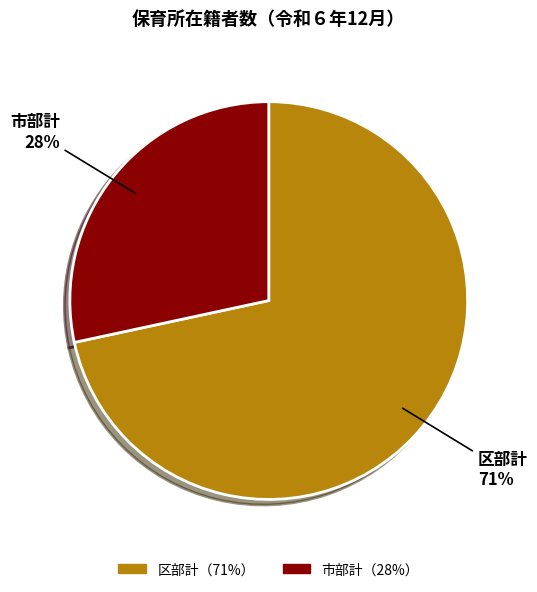

Is the sum of 市部計 and 区部計 greater than half?

Yes